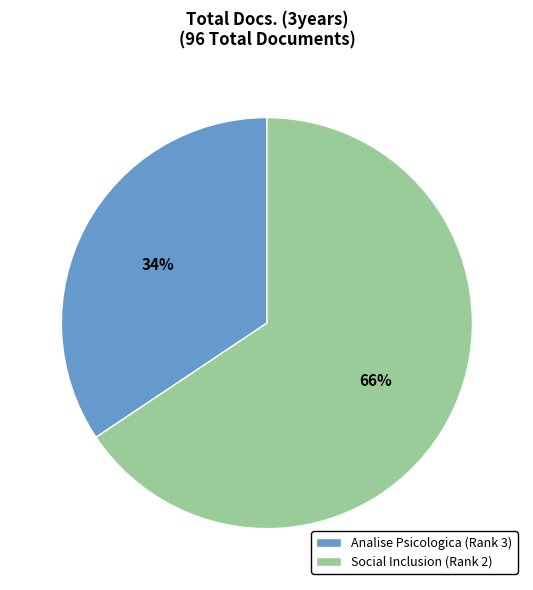

Combined, do Social Inclusion (Rank 2) and Analise Psicologica (Rank 3) account for over 50%?

Yes